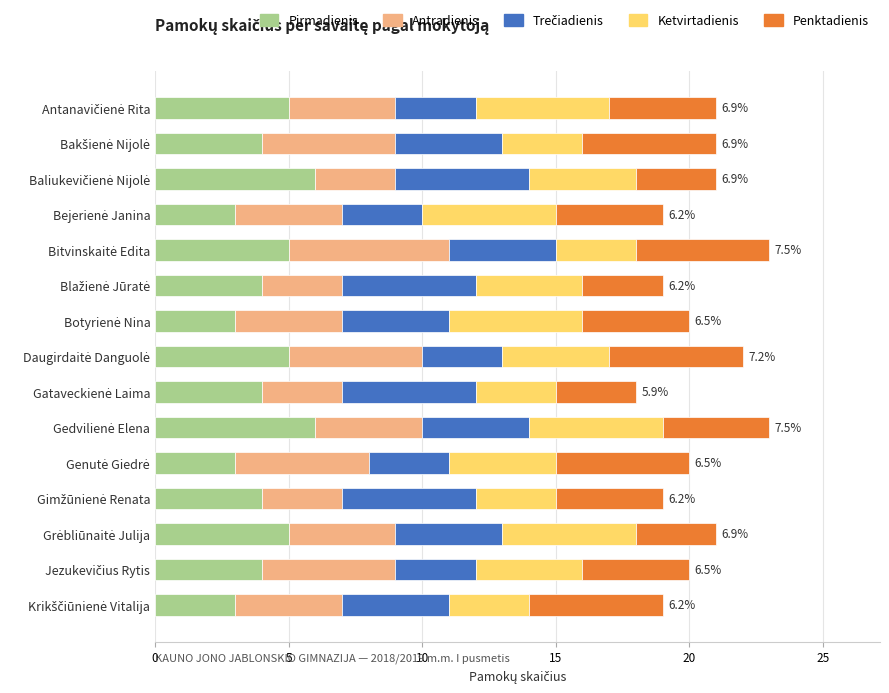

What is the highest value of the Pirmadienis series?

6